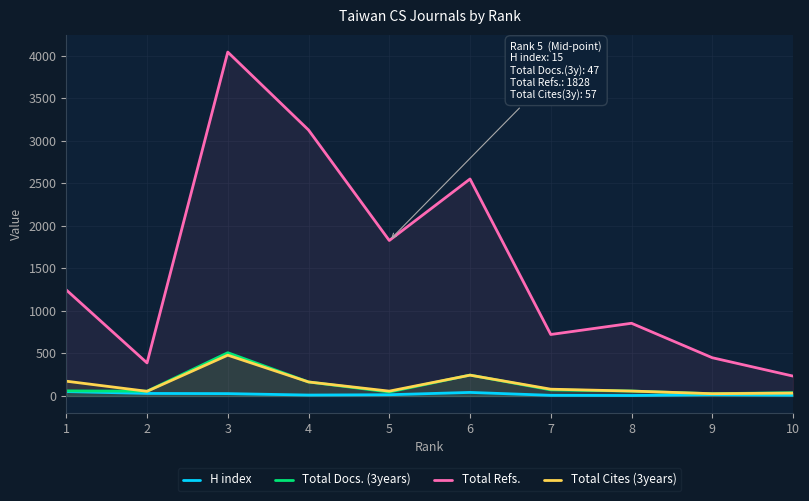

True or false: Total Refs. and Total Docs. (3years) cross at least once.

False